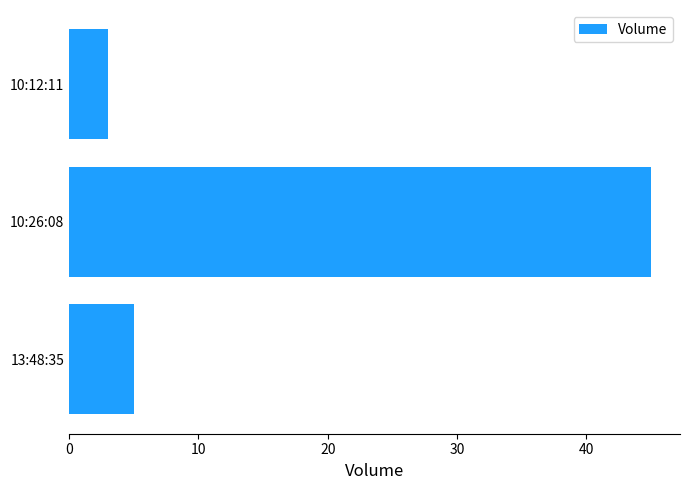

What is the change in value from 10:26:08 to 10:12:11?

-42